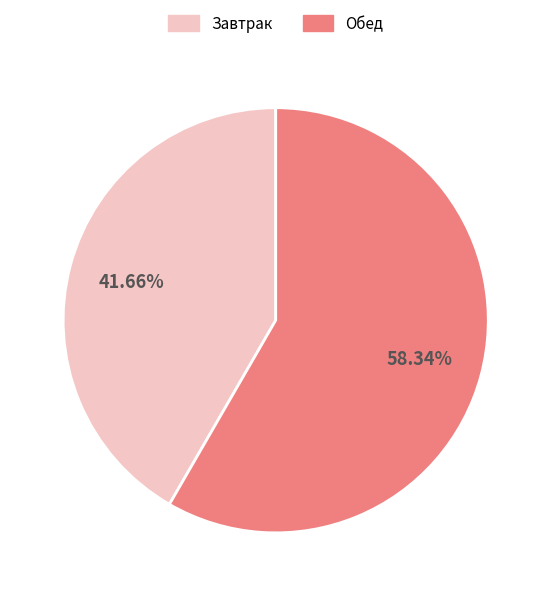

Which slice is the smallest?

Завтрак